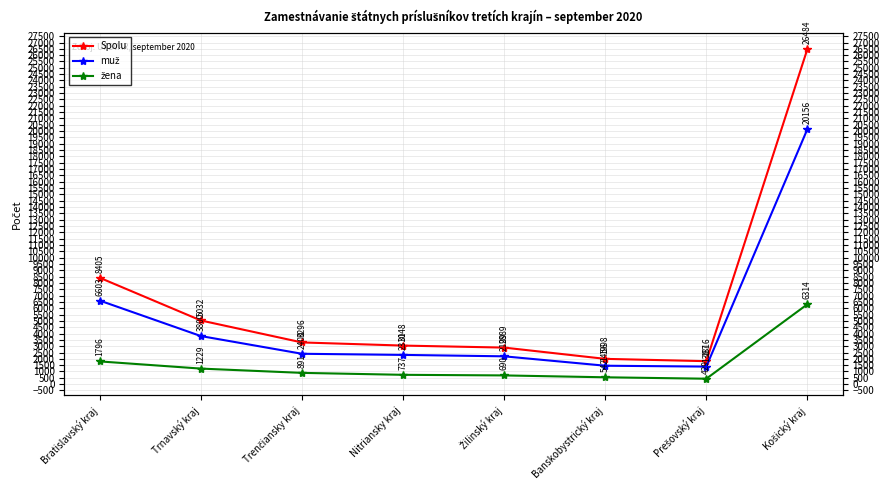

How many categories are shown in the chart?

8